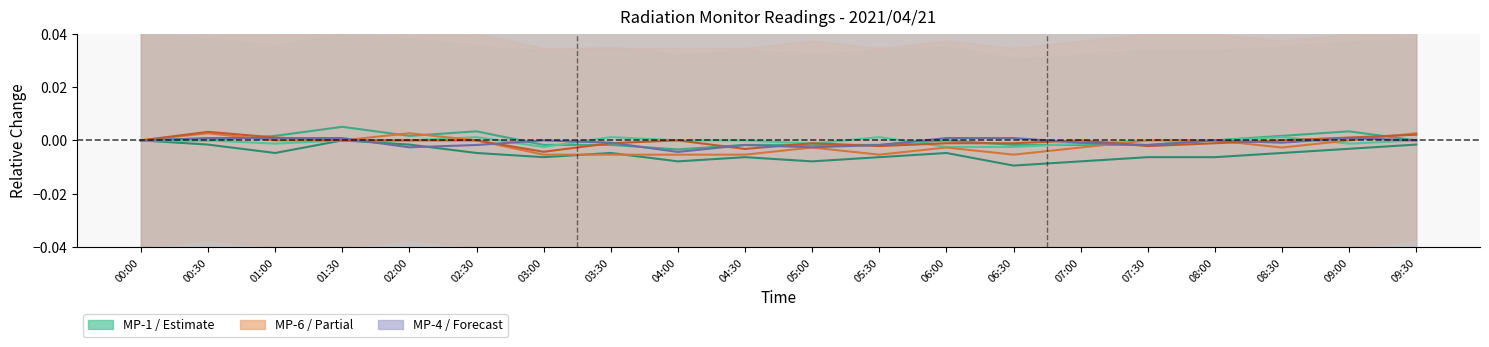

Does the chart display data point markers on the line(s)?

No